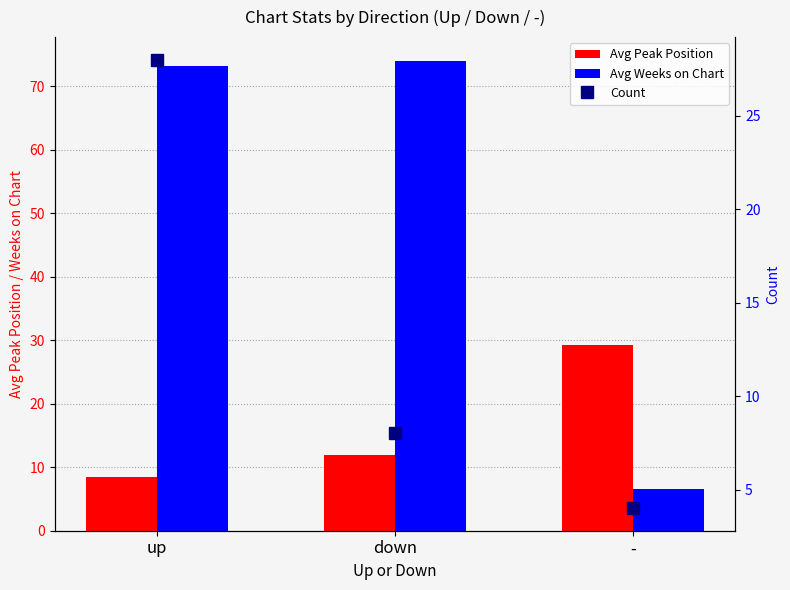

What is the sum of all Avg Peak Position values?

49.6